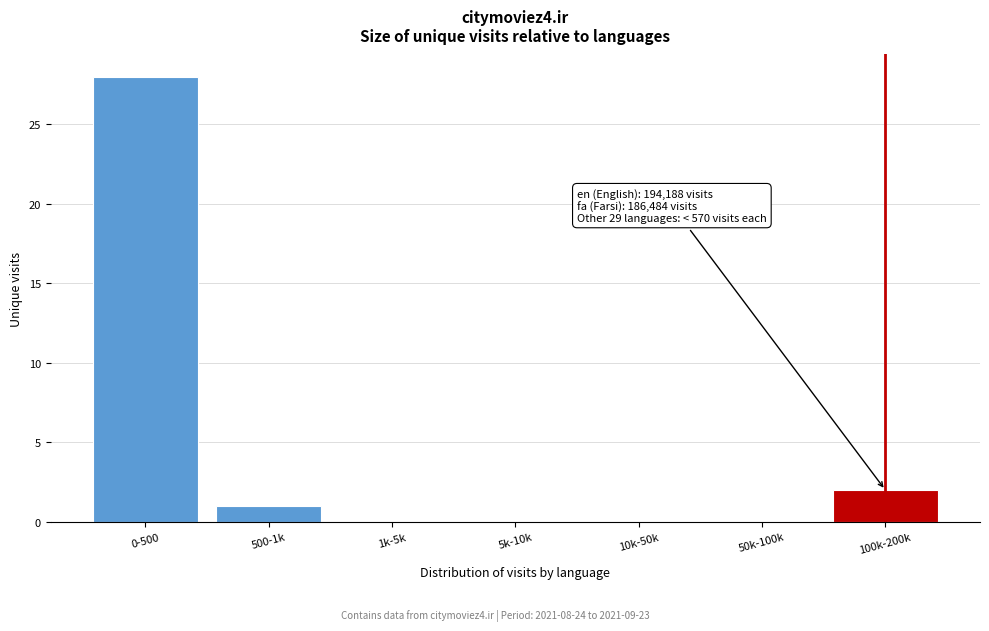

Reading right to left, what are all the values shown in this chart?

100k-200k=2	50k-100k=0	10k-50k=0	5k-10k=0	1k-5k=0	500-1k=1	0-500=28